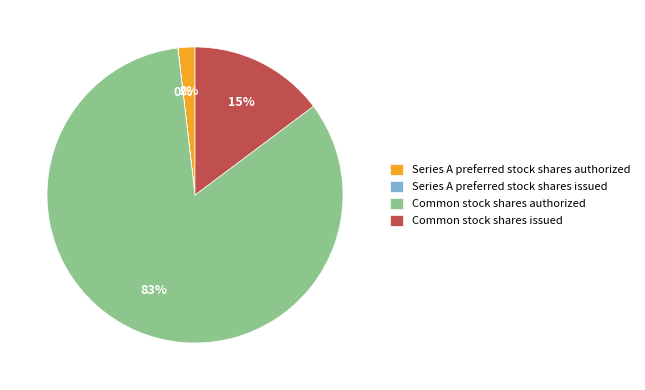

Which slice is the largest?

Common stock shares authorized